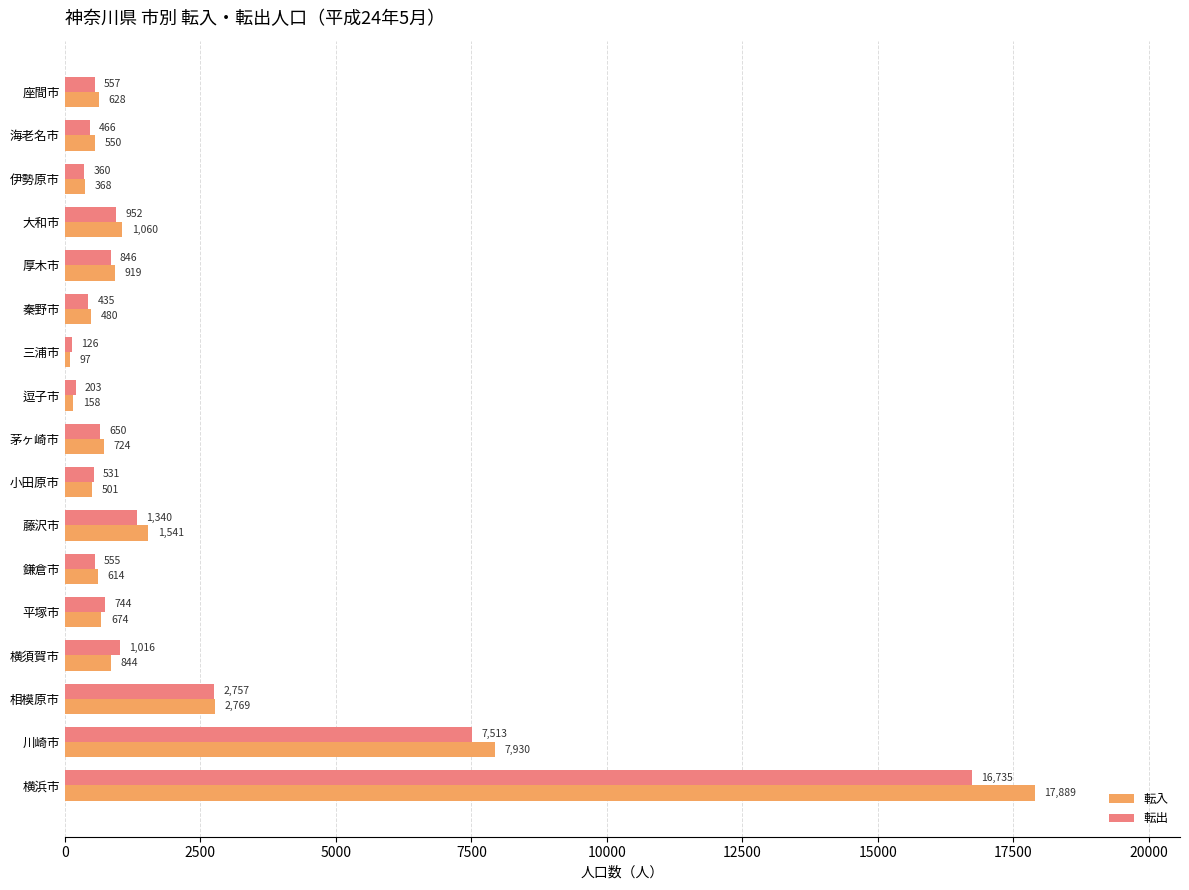

List the labels in order of 転出 value, largest first.

横浜市, 川崎市, 相模原市, 藤沢市, 横須賀市, 大和市, 厚木市, 平塚市, 茅ヶ崎市, 座間市, 鎌倉市, 小田原市, 海老名市, 秦野市, 伊勢原市, 逗子市, 三浦市